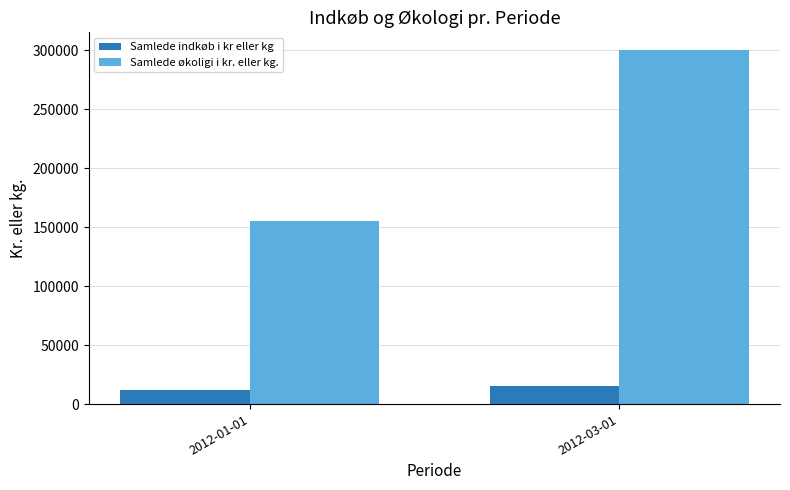

Between 2012-01-01 and 2012-03-01, which series saw the biggest shift?

Samlede økoligi i kr. eller kg.